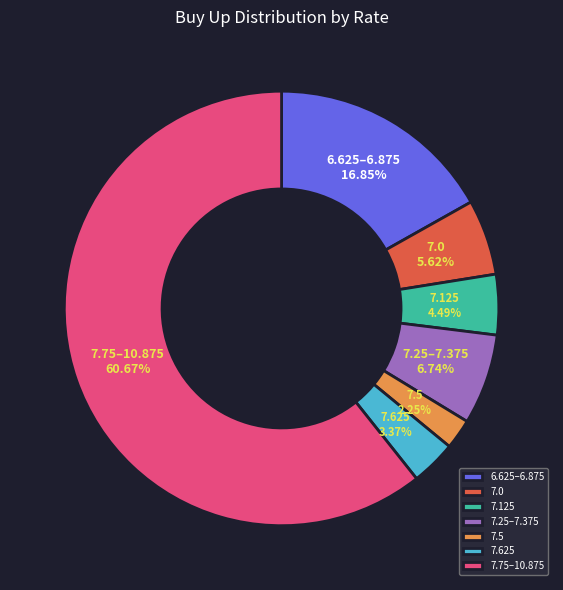

Is there any slice that represents more than half of the pie?

Yes